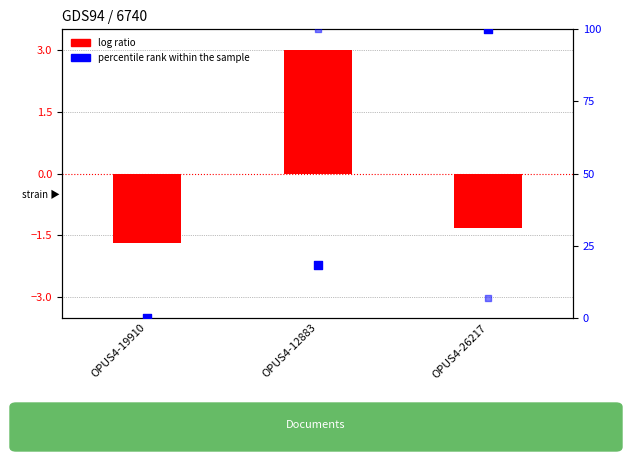

Which series reaches the maximum Y coordinate?

percentile rank within the sample